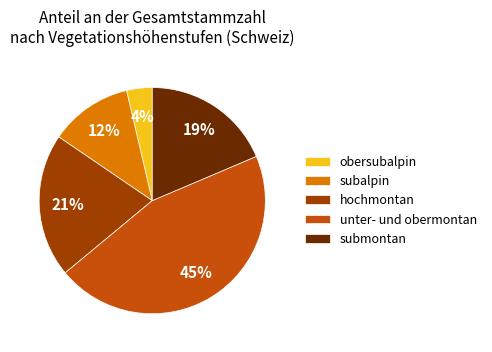

What is the smallest slice in the pie chart?

obersubalpin